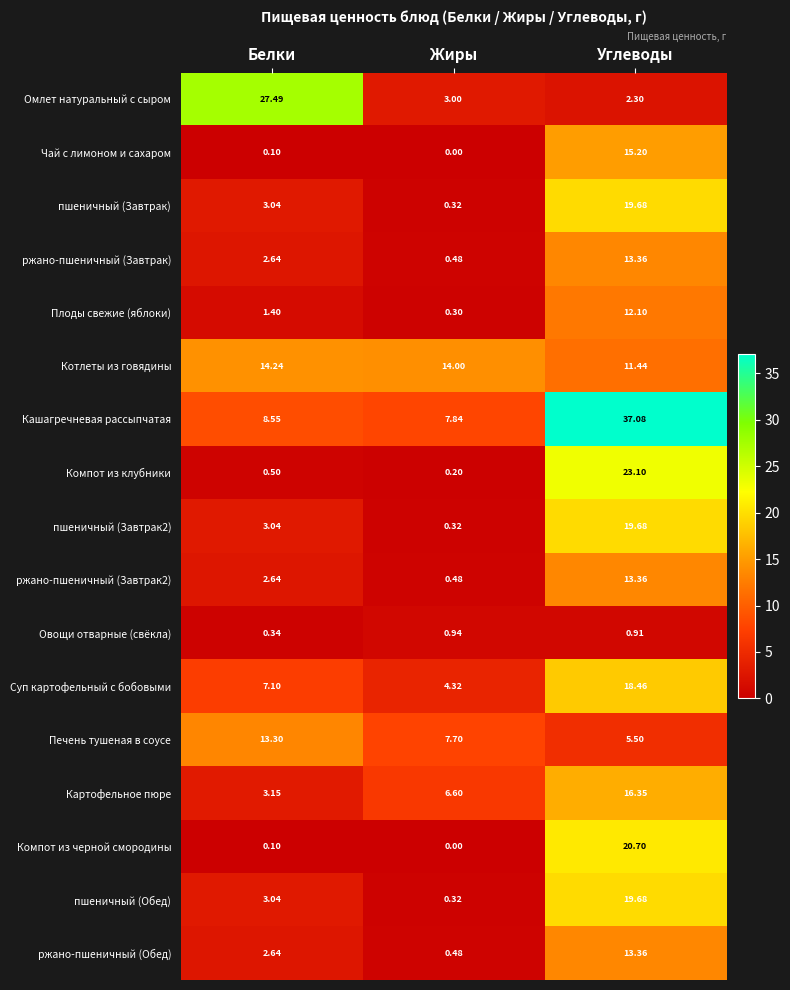

Which label corresponds to the smallest value in the chart?

Жиры